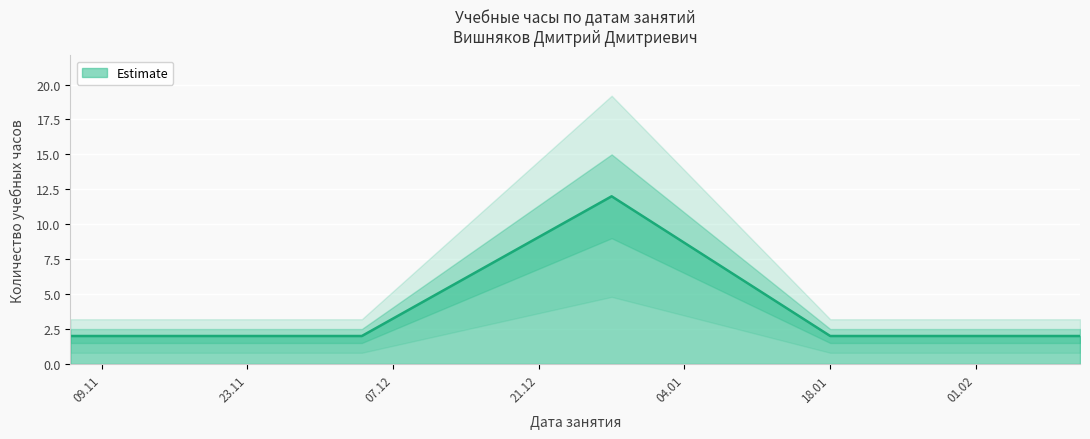

Which has a higher value, 19.11.2020 or 27.11.2020?

19.11.2020